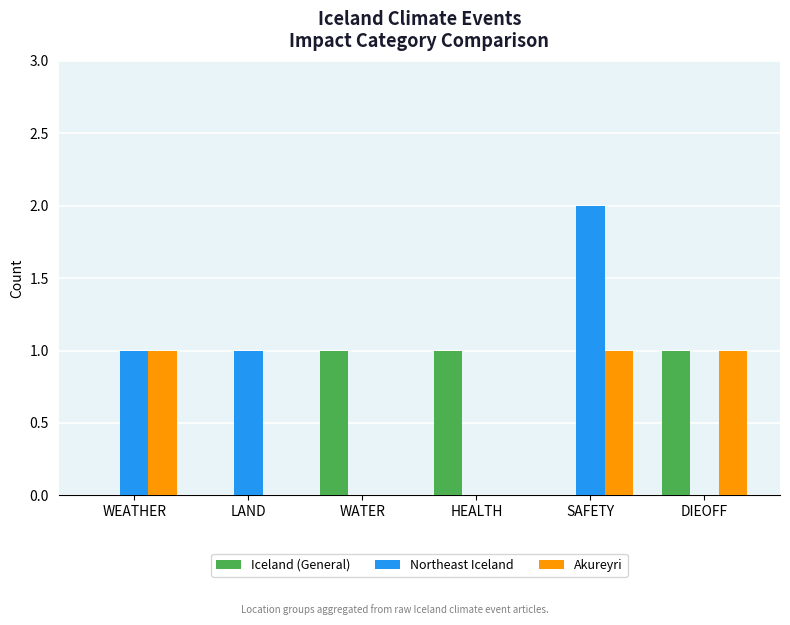

What is the sum of all Iceland (General) values?

3